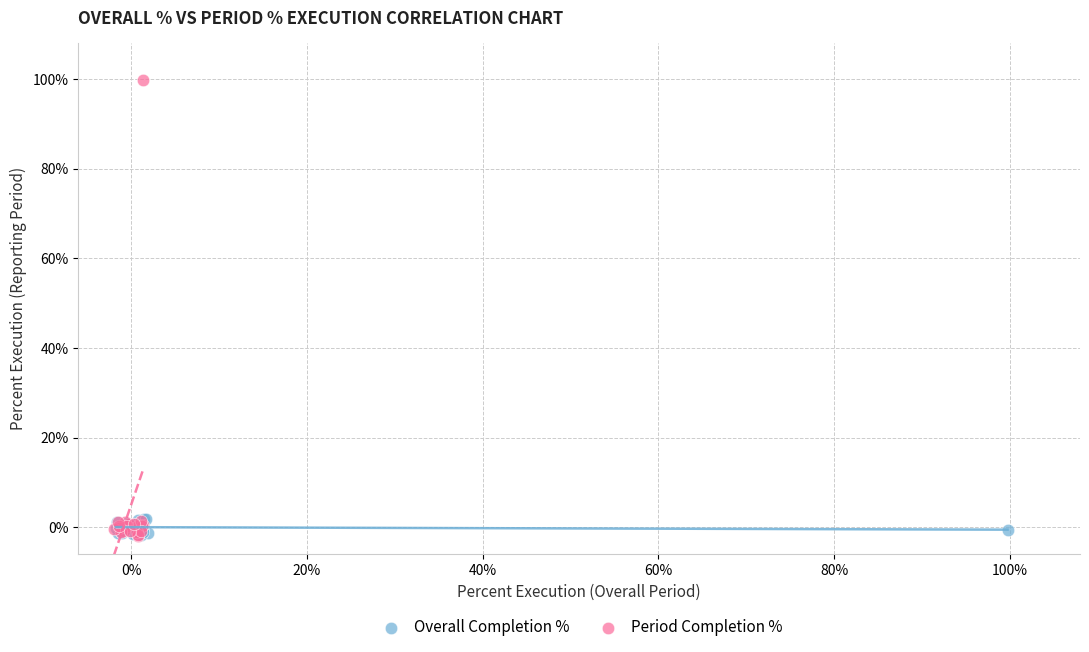

What are all the series names shown in the legend?

Overall Completion %, Period Completion %